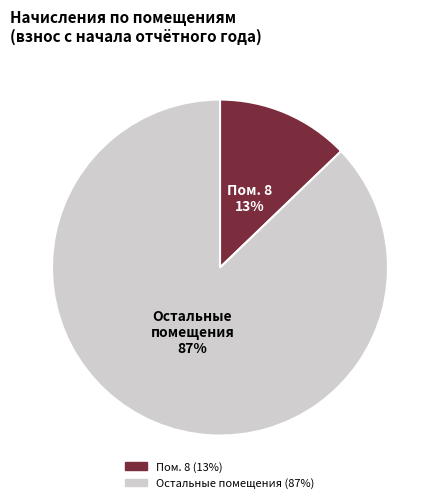

To the nearest percent, what is the average slice percentage?

50%